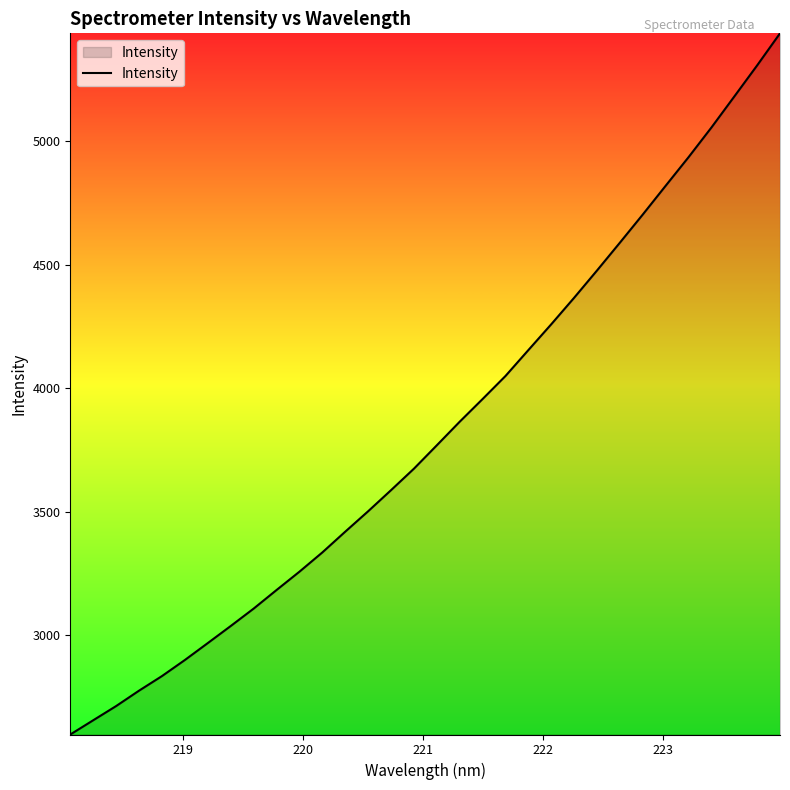

What is the average value?

3827.1